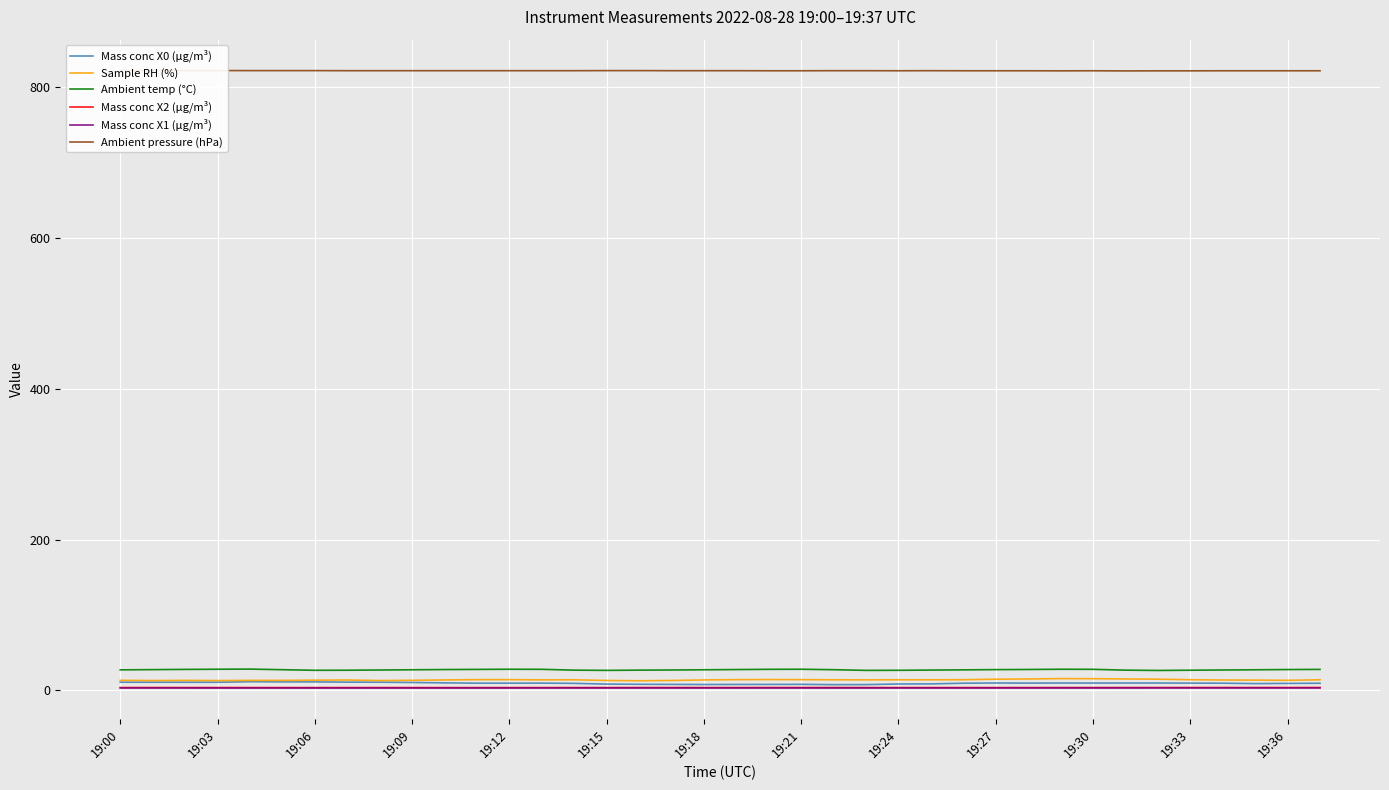

At how many categories does at least one series exceed 238?

38